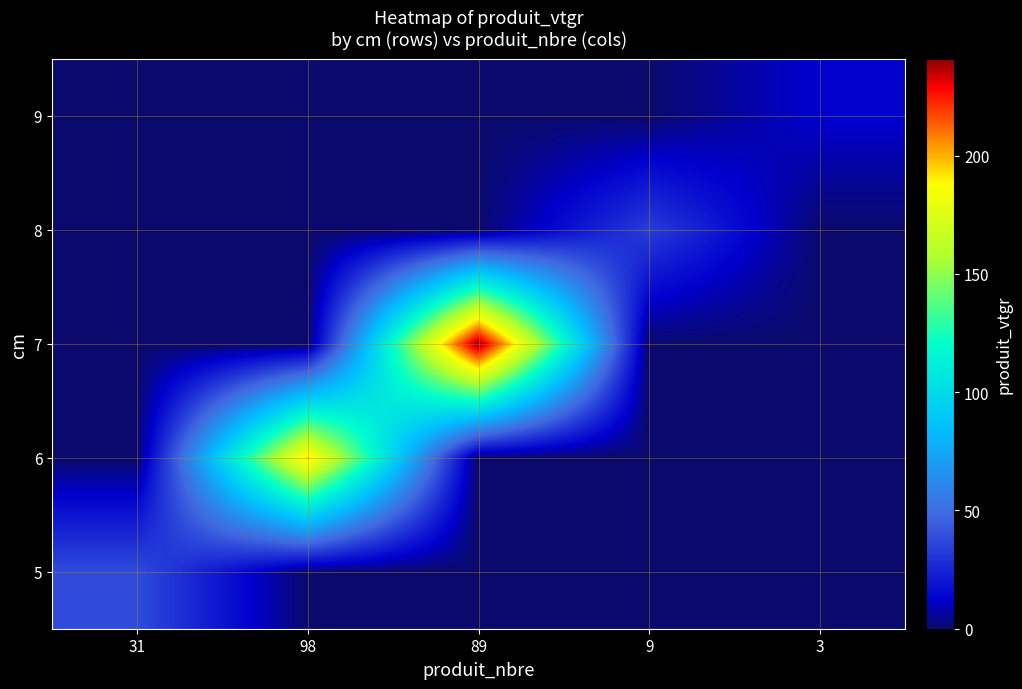

Which category has the lowest value across all series?

98